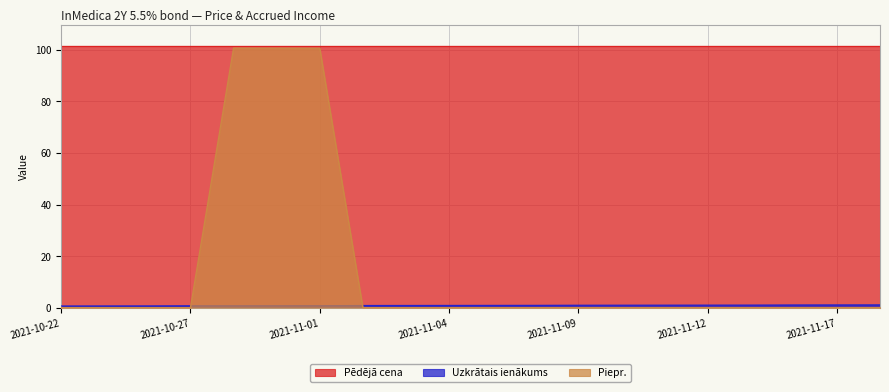

Which series has the largest total across all categories?

Pēdējā cena